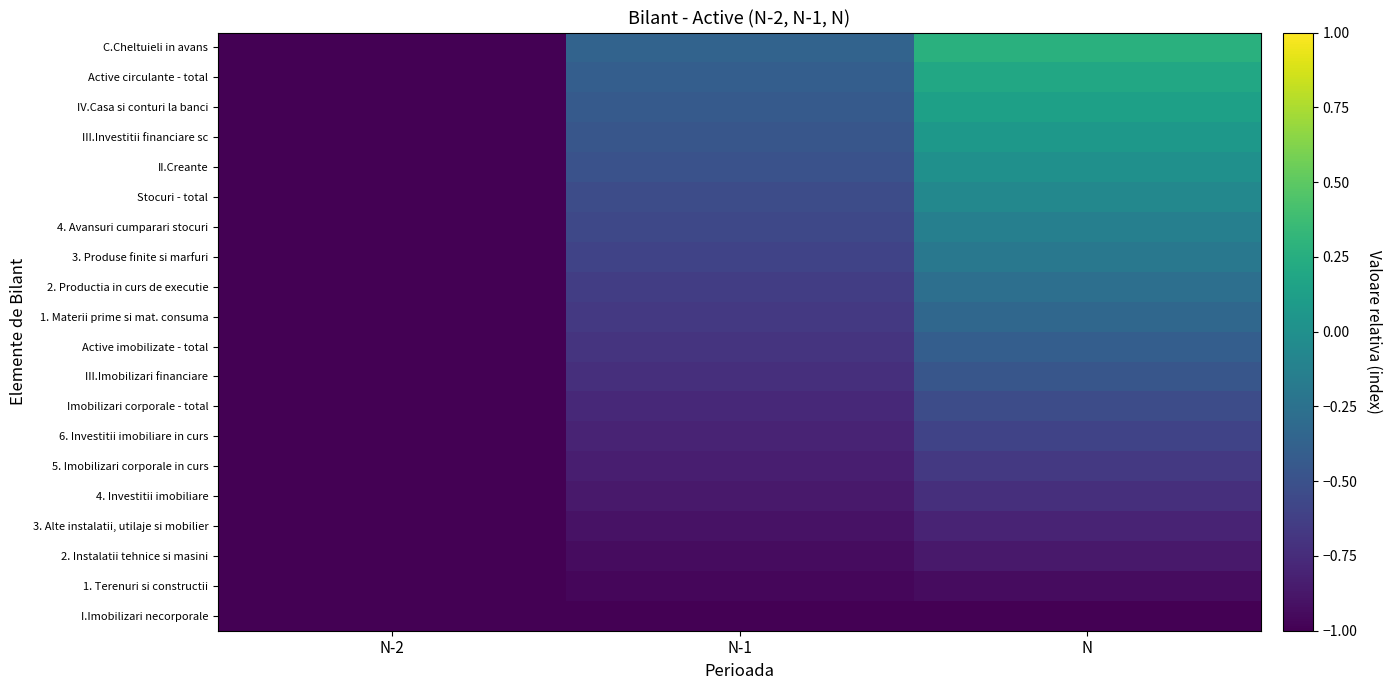

Reading left to right, transcribe all the data shown in this chart.

I.Imobilizari necorporale: N-2=-1.0	N-1=-1.0	N=-1.0
1. Terenuri si constructii: N-2=-1.0	N-1=-1.0	N=-0.9
2. Instalatii tehnice si masini: N-2=-1.0	N-1=-0.9	N=-0.9
3. Alte instalatii, utilaje si mobilier: N-2=-1.0	N-1=-0.9	N=-0.8
4. Investitii imobiliare: N-2=-1.0	N-1=-0.9	N=-0.7
5. Imobilizari corporale in curs: N-2=-1.0	N-1=-0.8	N=-0.7
6. Investitii imobiliare in curs: N-2=-1.0	N-1=-0.8	N=-0.6
Imobilizari corporale - total: N-2=-1.0	N-1=-0.8	N=-0.5
III.Imobilizari financiare: N-2=-1.0	N-1=-0.7	N=-0.5
Active imobilizate - total: N-2=-1.0	N-1=-0.7	N=-0.4
1. Materii prime si mat. consuma: N-2=-1.0	N-1=-0.7	N=-0.3
2. Productia in curs de executie: N-2=-1.0	N-1=-0.6	N=-0.3
3. Produse finite si marfuri: N-2=-1.0	N-1=-0.6	N=-0.2
4. Avansuri cumparari stocuri: N-2=-1.0	N-1=-0.6	N=-0.1
Stocuri - total: N-2=-1.0	N-1=-0.5	N=-0.1
II.Creante: N-2=-1.0	N-1=-0.5	N=0.0
III.Investitii financiare sc: N-2=-1.0	N-1=-0.5	N=0.1
IV.Casa si conturi la banci: N-2=-1.0	N-1=-0.4	N=0.1
Active circulante - total: N-2=-1.0	N-1=-0.4	N=0.2
C.Cheltuieli in avans: N-2=-1.0	N-1=-0.4	N=0.3